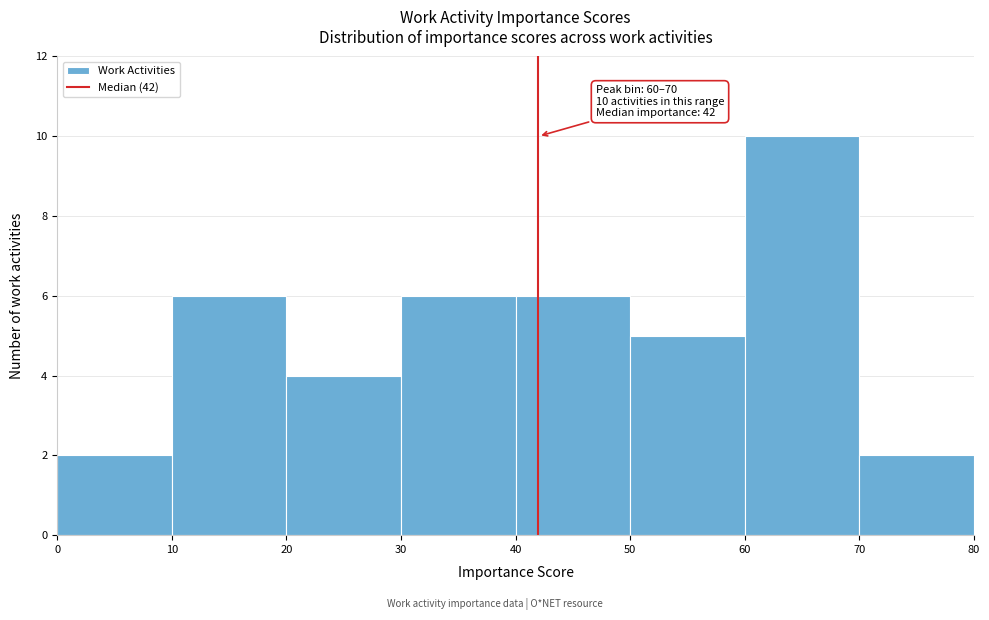

Over which range of the x-axis is the bar tallest?

60 to 70